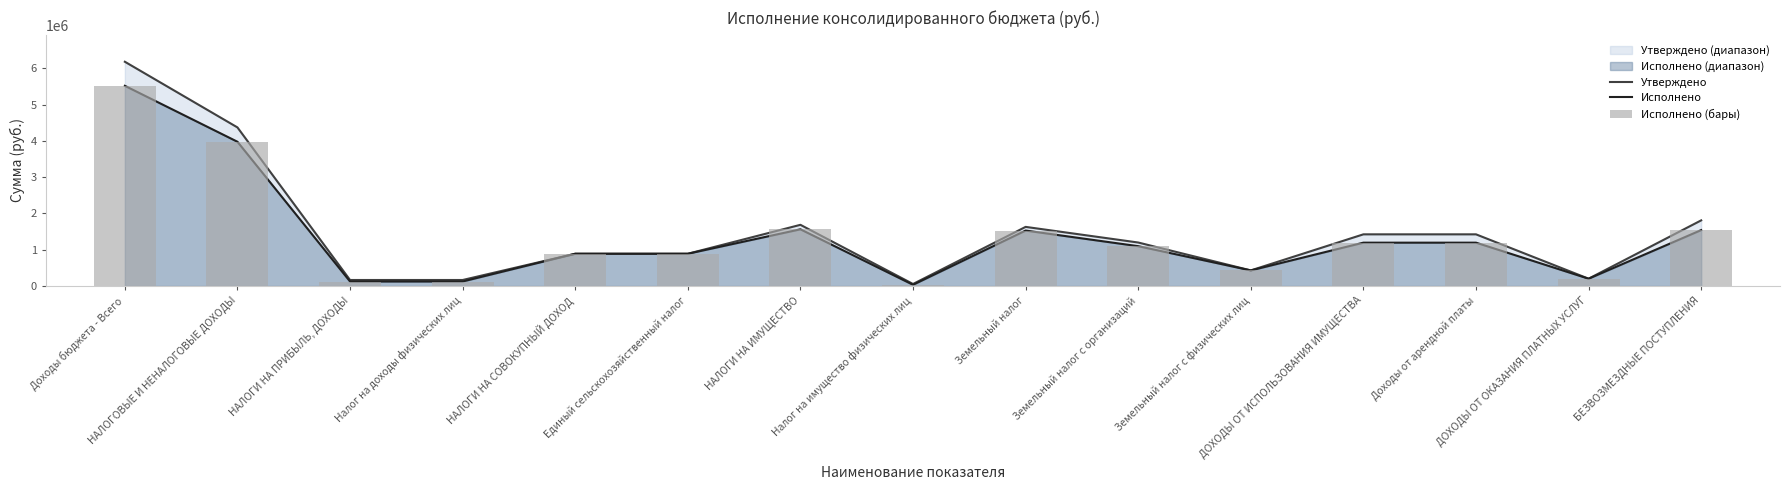

How many distinct data groups are displayed?

3